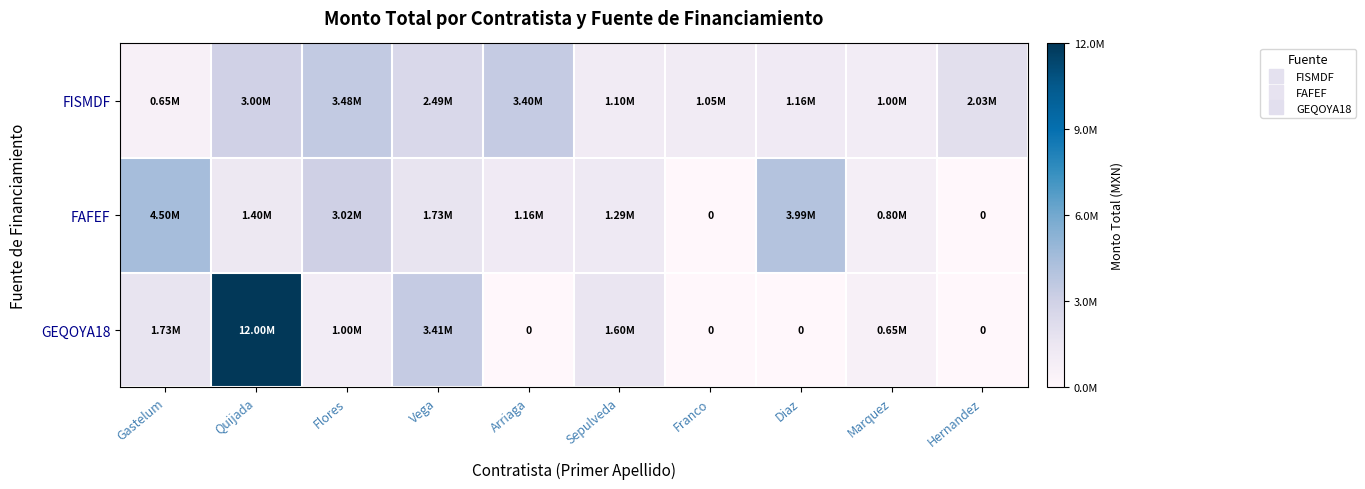

What is the difference between the second highest and second lowest values in the FISMDF series?

2397282.4